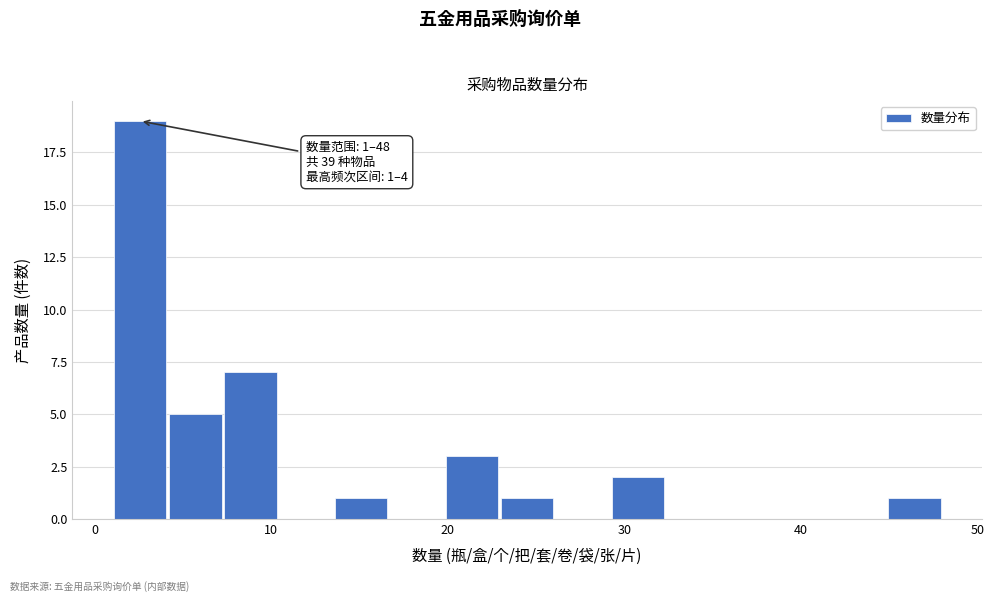

Read against the x-axis, roughly where is the centre of the tallest bar?

3